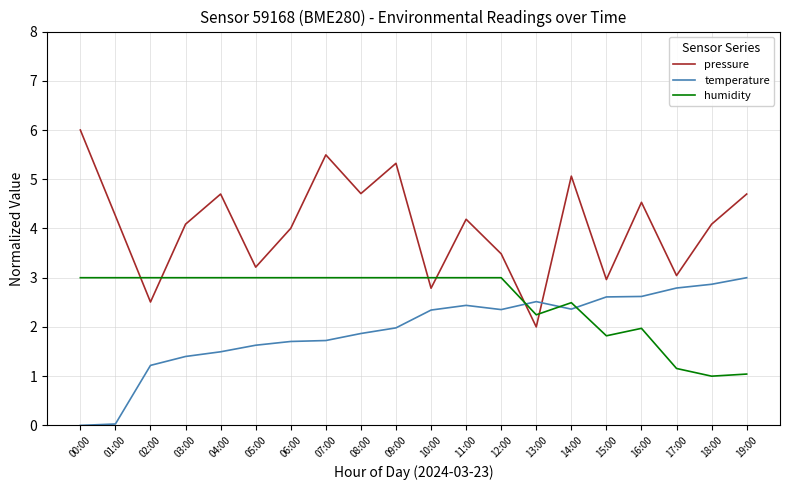

What value does the temperature series have at 11:00?

2.4